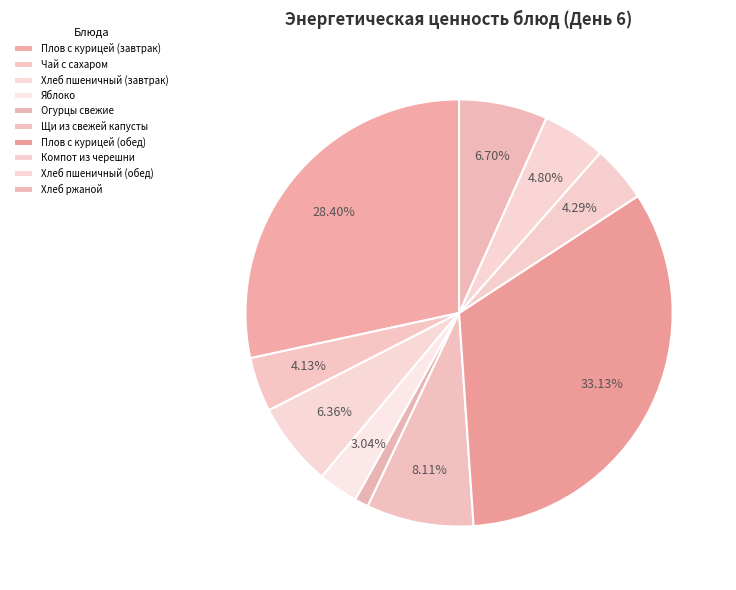

How many segments does this pie chart have?

10